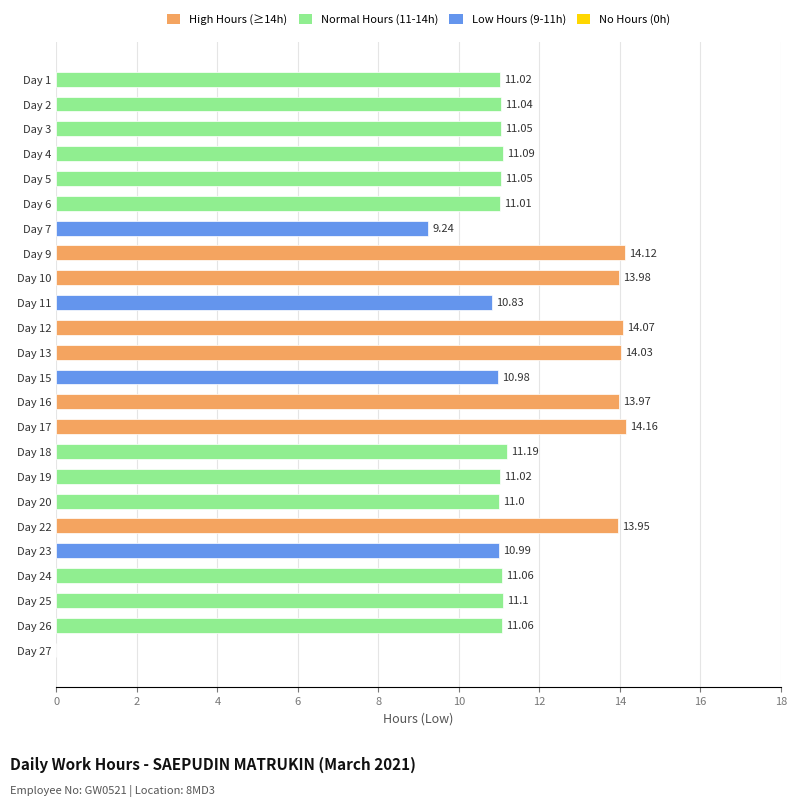

How many series are shown in this chart?

1